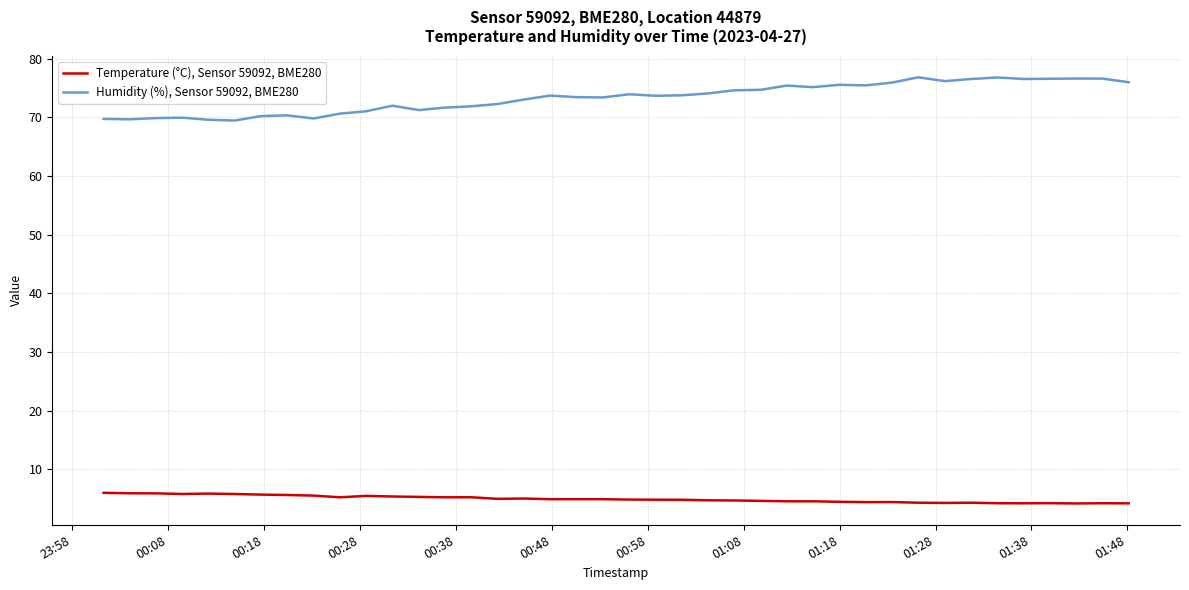

What is the smallest value displayed?

4.2